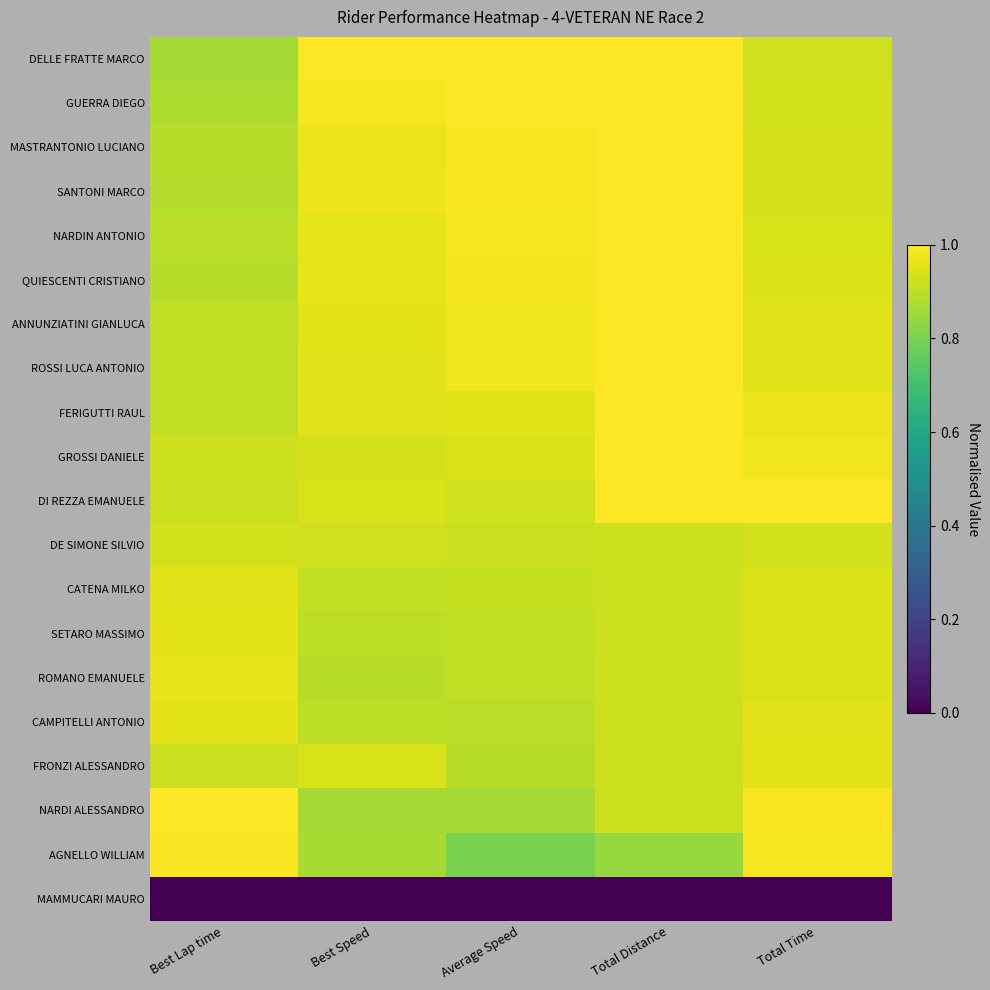

At how many categories does at least one series exceed 0?

5